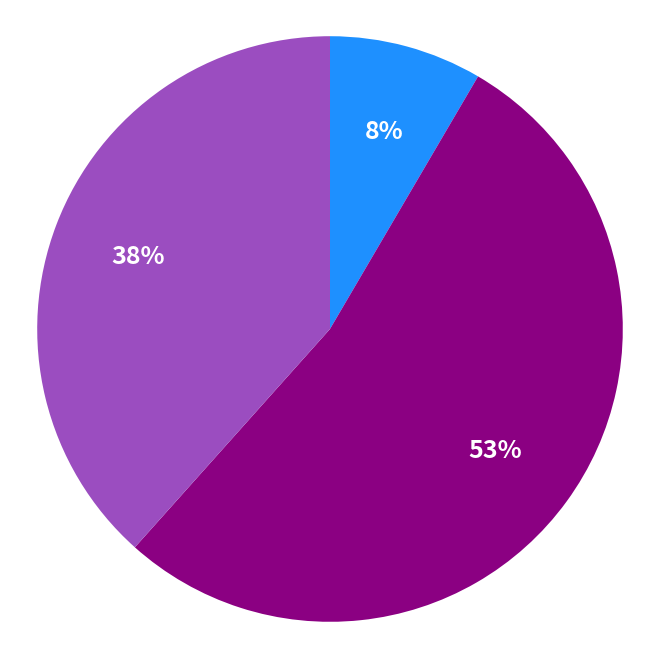

Is there a majority slice in this chart?

Yes